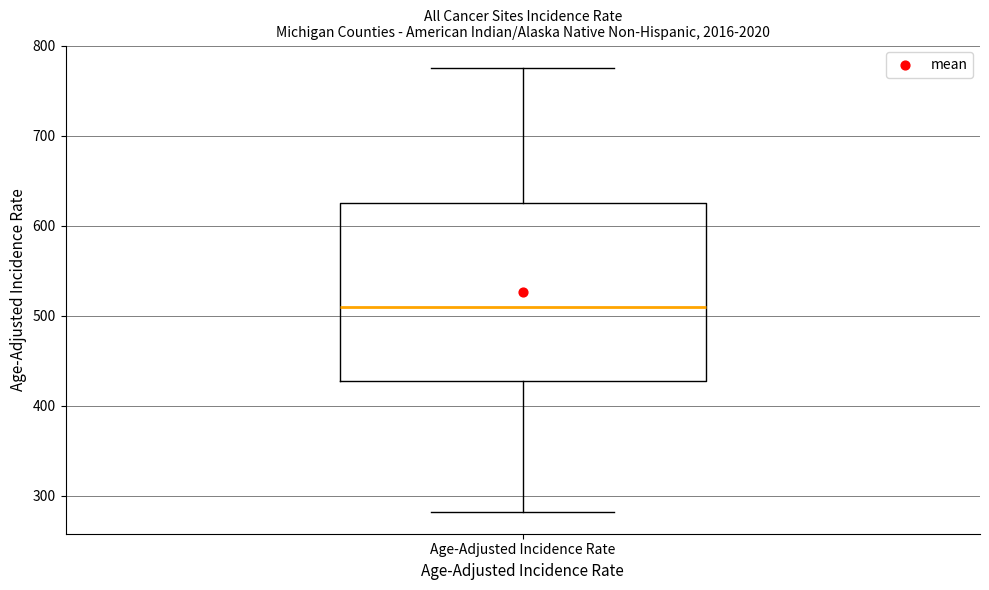

Transcribe this box plot: give where the median line is, the range the box spans, and where the two whiskers end, as read against the y-axis. The values are not printed on the chart, so give them approximately, as read against the axis.

median 510, box 430 to 620, whiskers 280 to 780